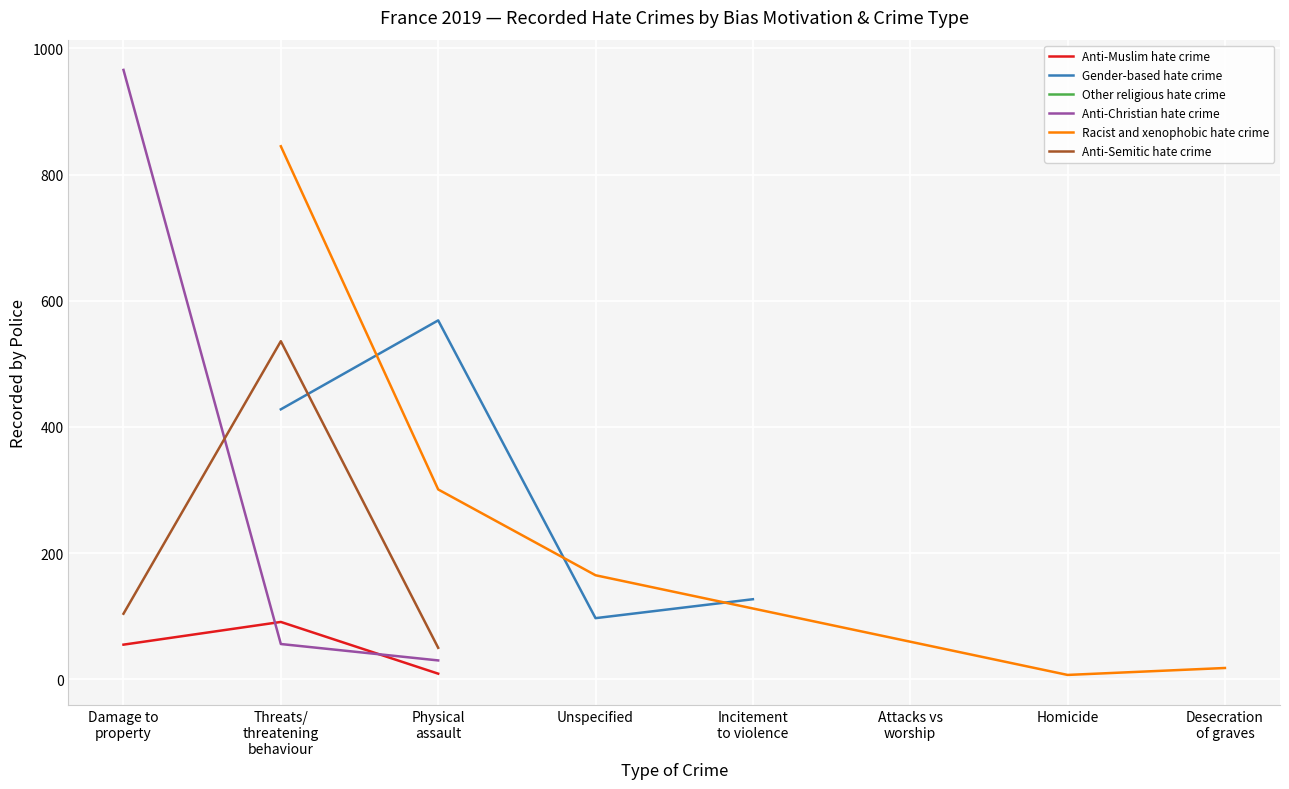

What is the highest value of the Anti-Christian hate crime series?

966